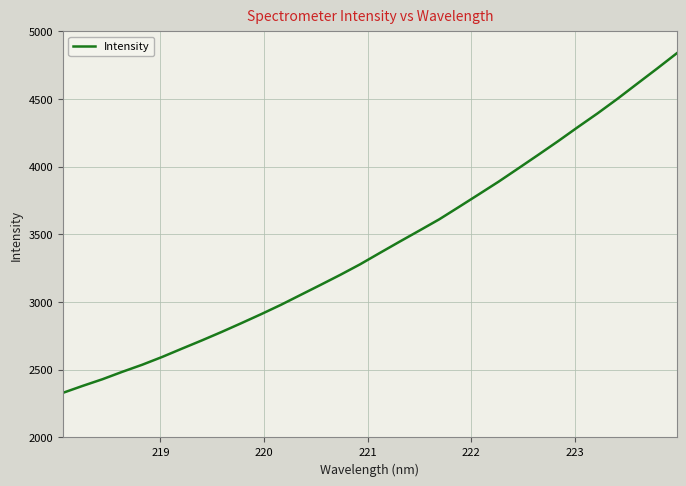

What is the smallest value displayed?

2329.6